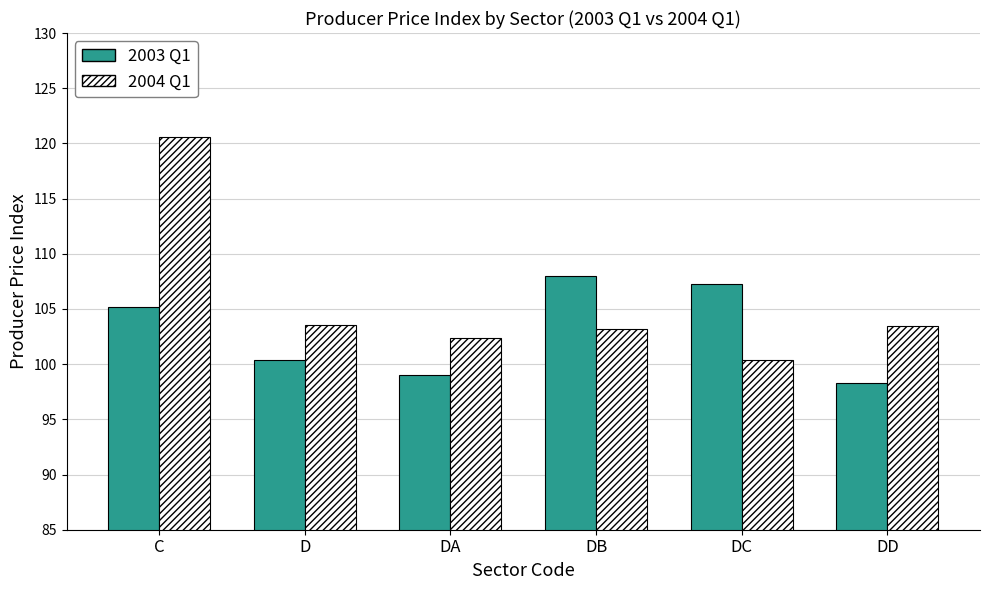

Which series has the largest total across all categories?

2004 Q1